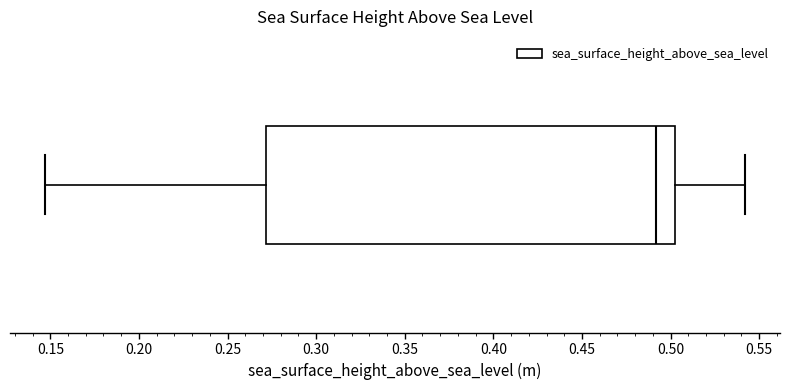

Read this box plot against the x-axis: the position of the median line, the range covered by the box, and the ends of both whiskers. The values are not printed on the chart, so give them approximately, as read against the axis.

median 0.490, box 0.270 to 0.500, whiskers 0.145 to 0.540